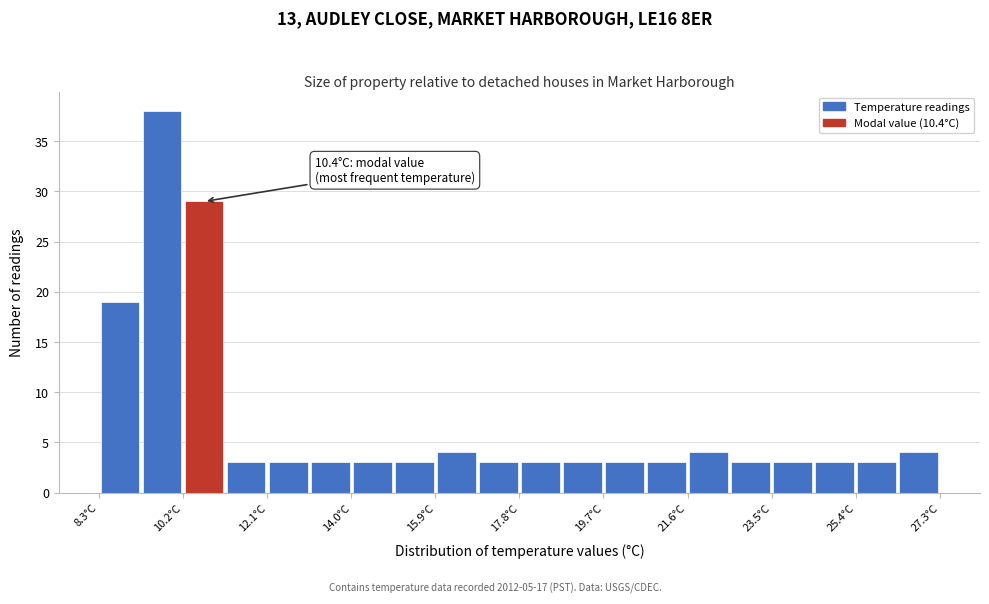

Over which range of the x-axis is the bar tallest?

9.25 to 10.20